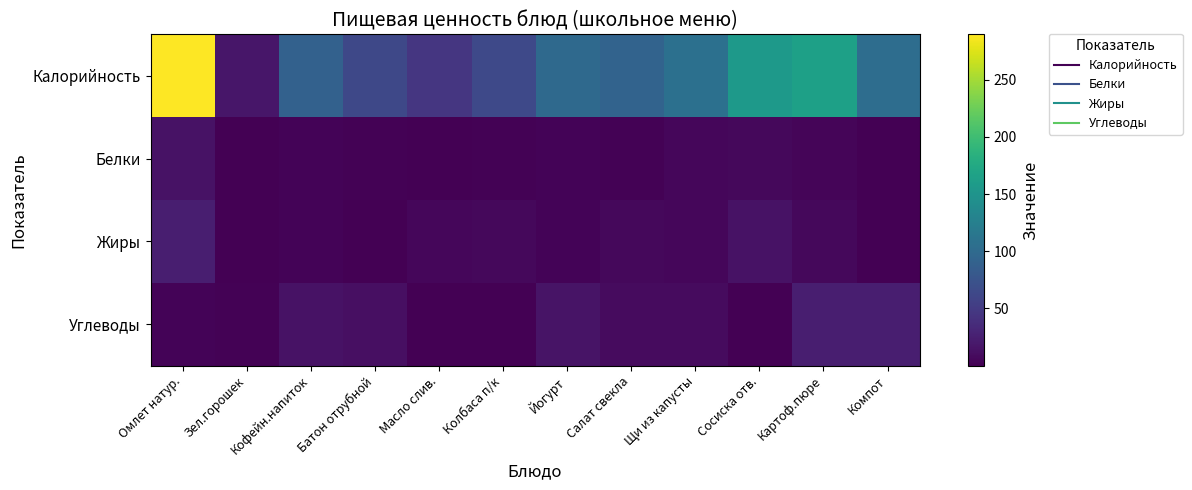

What is the total value across all series at Сосиска отв.?

178.3